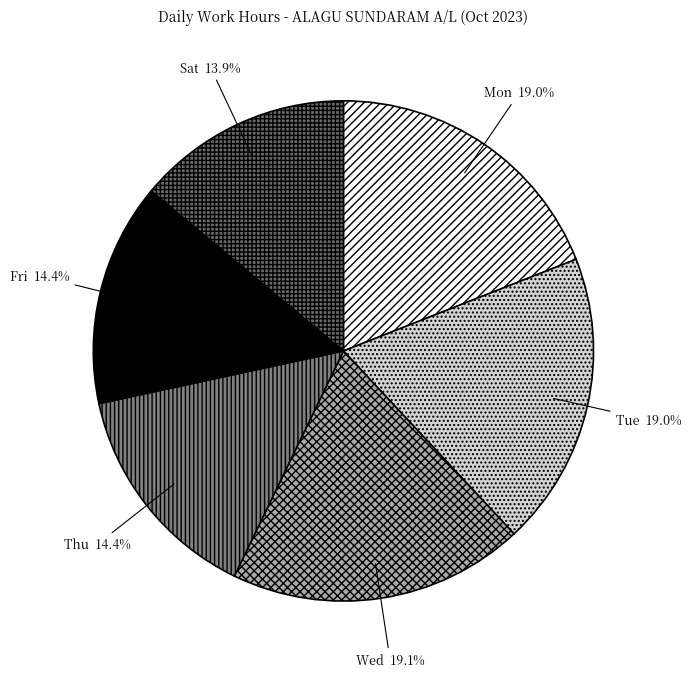

Count the number of slices in the pie.

6